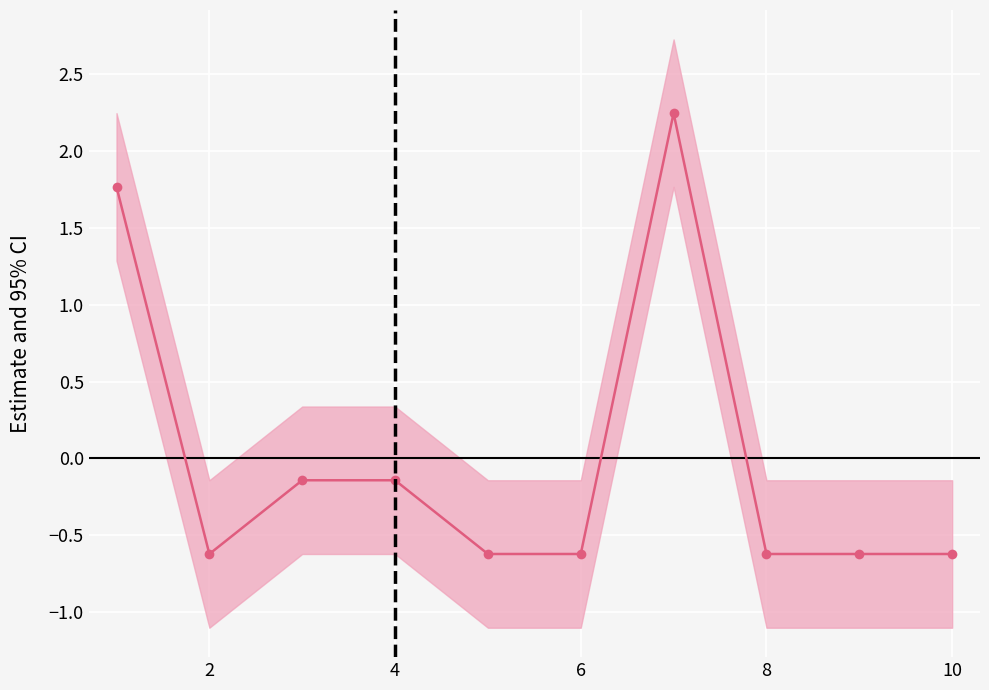

The value at 8 is -1.0. True or false?

False